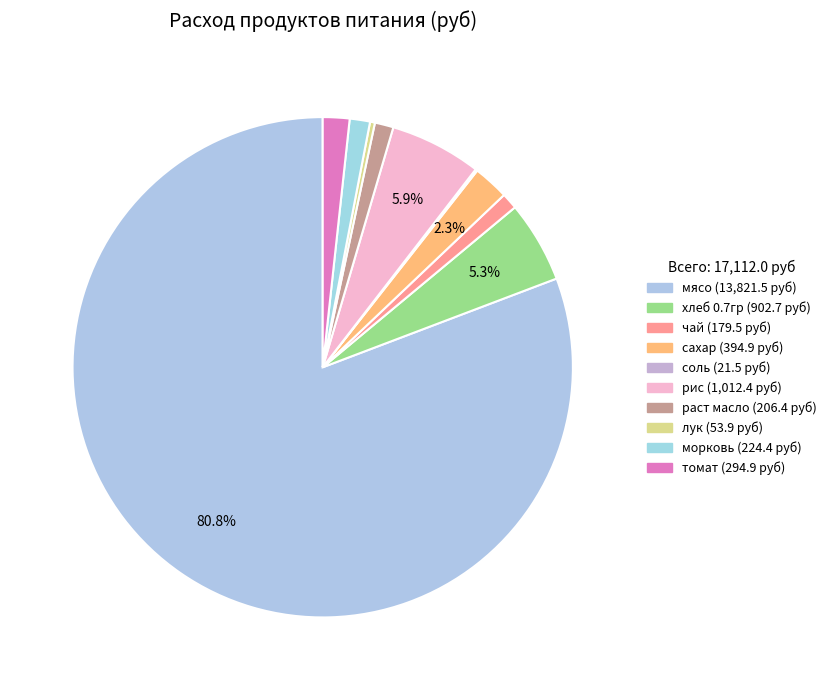

The морковь slice represents 11% of the pie. True or false?

False